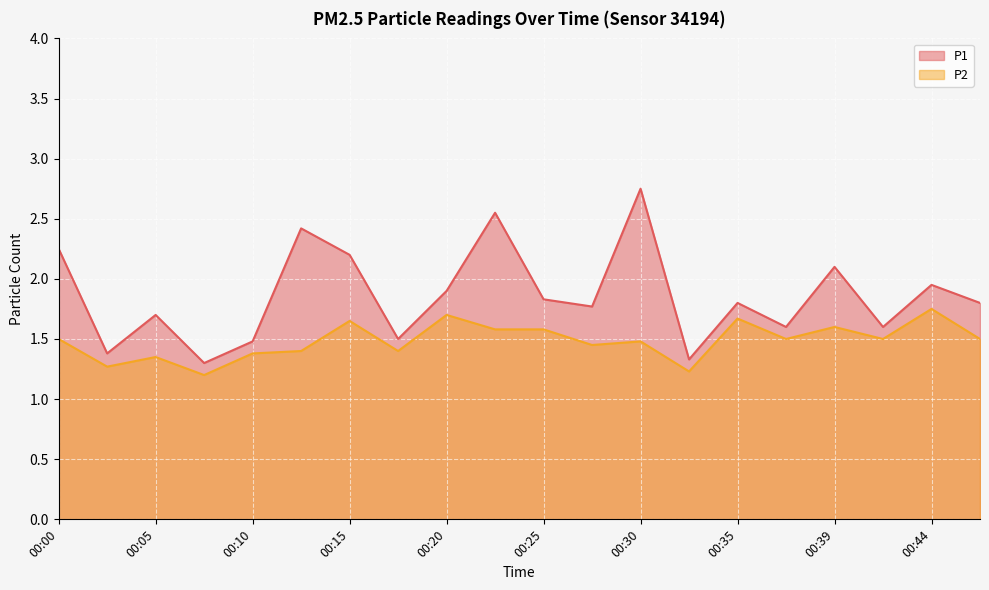

How many distinct data groups are displayed?

2